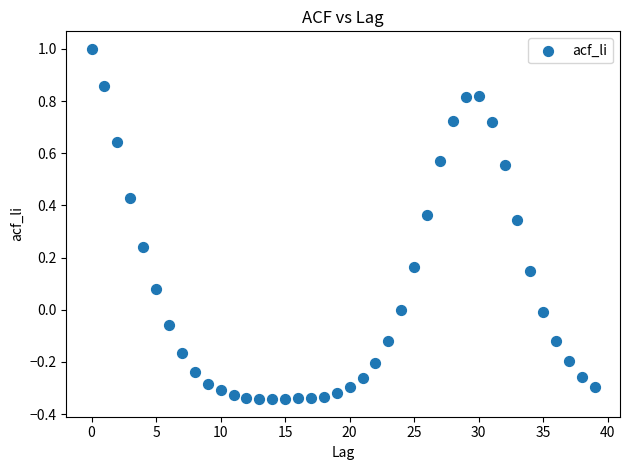

What is the range of Y values (max minus min)?

1.3